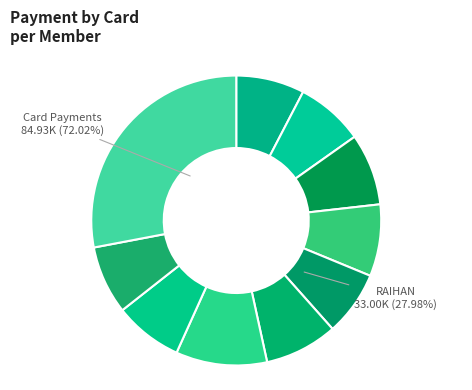

Does RAIHAN account for over 50% of the chart?

No